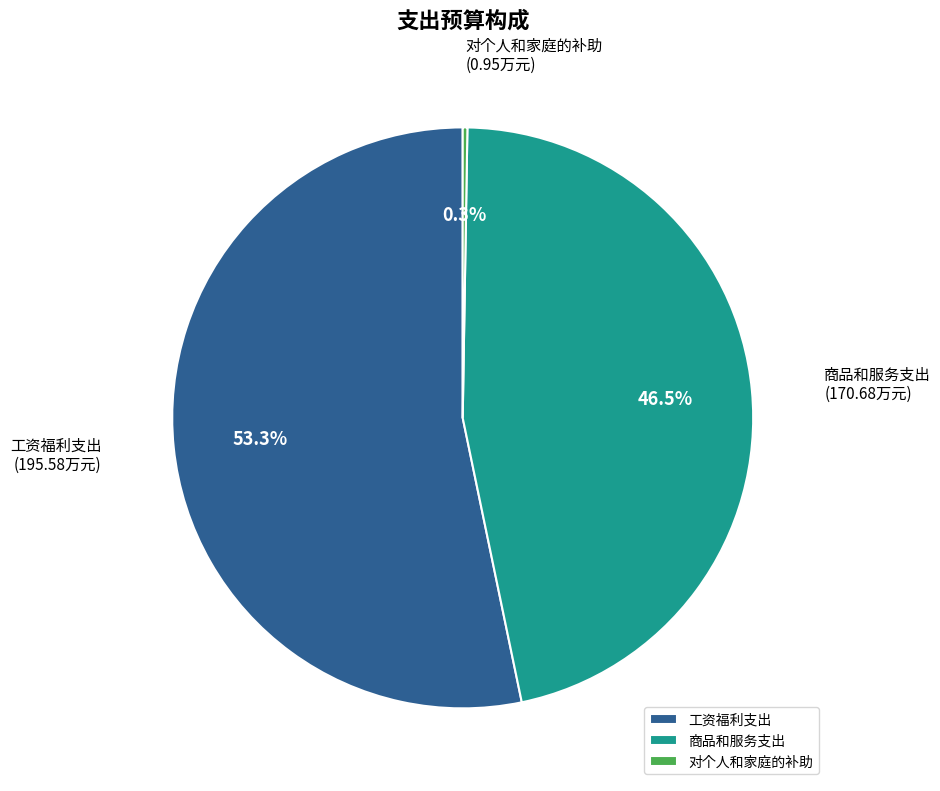

What is the majority slice?

工资福利支出